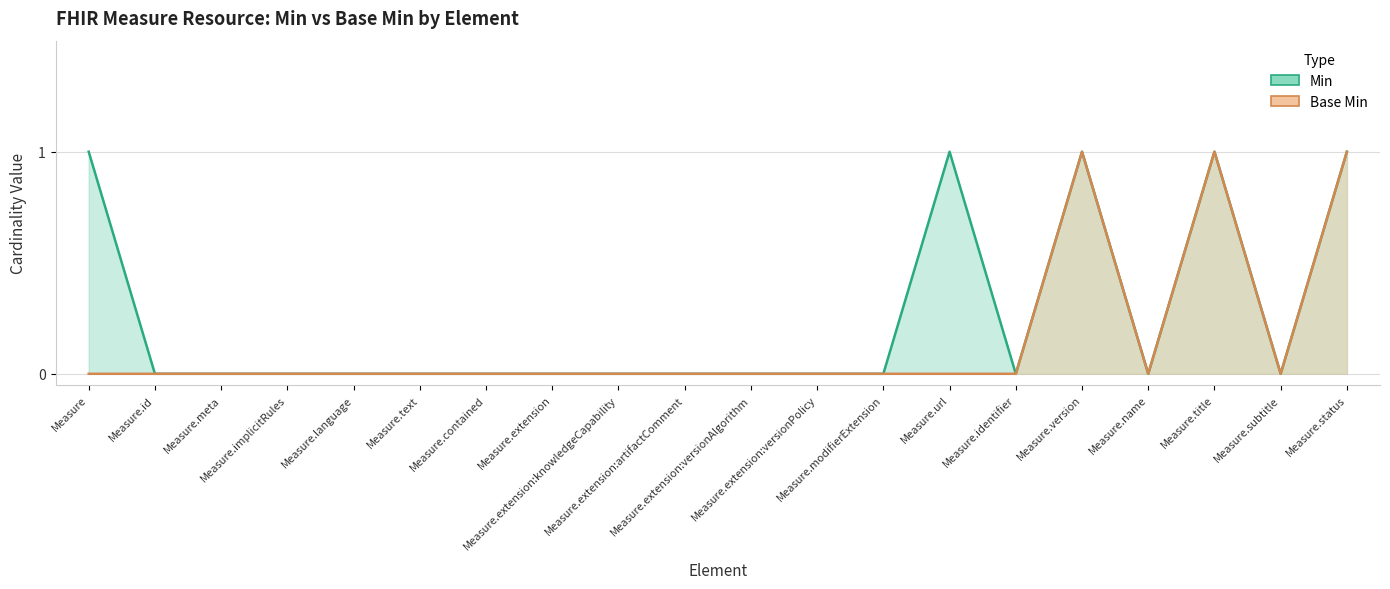

Reading left to right, what are all the values shown in this chart?

Min: Measure=1	Measure.id=0	Measure.meta=0	Measure.implicitRules=0	Measure.language=0	Measure.text=0	Measure.contained=0	Measure.extension=0	Measure.extension:knowledgeCapability=0	Measure.extension:artifactComment=0	Measure.extension:versionAlgorithm=0	Measure.extension:versionPolicy=0	Measure.modifierExtension=0	Measure.url=1	Measure.identifier=0	Measure.version=1	Measure.name=0	Measure.title=1	Measure.subtitle=0	Measure.status=1
Base Min: Measure=0	Measure.id=0	Measure.meta=0	Measure.implicitRules=0	Measure.language=0	Measure.text=0	Measure.contained=0	Measure.extension=0	Measure.extension:knowledgeCapability=0	Measure.extension:artifactComment=0	Measure.extension:versionAlgorithm=0	Measure.extension:versionPolicy=0	Measure.modifierExtension=0	Measure.url=0	Measure.identifier=0	Measure.version=1	Measure.name=0	Measure.title=1	Measure.subtitle=0	Measure.status=1